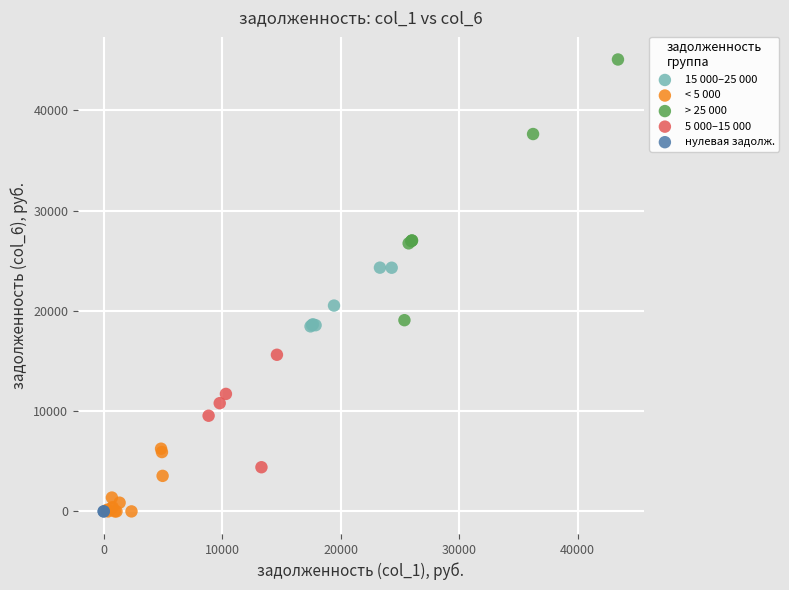

What are all the series names shown in the legend?

15 000–25 000, < 5 000, > 25 000, 5 000–15 000, нулевая задолж.